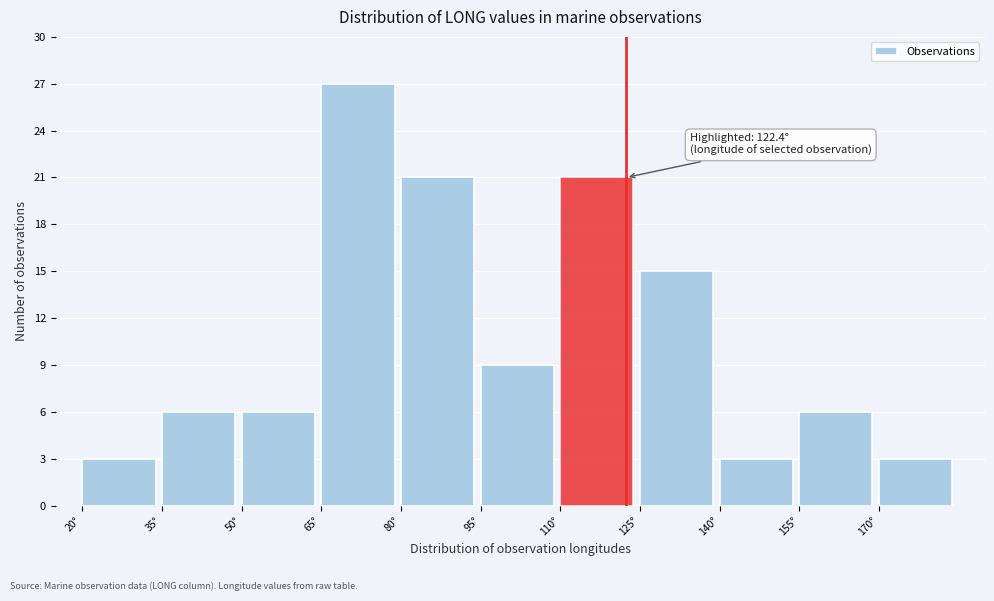

Which range on the x-axis has the tallest bar?

65 to 80